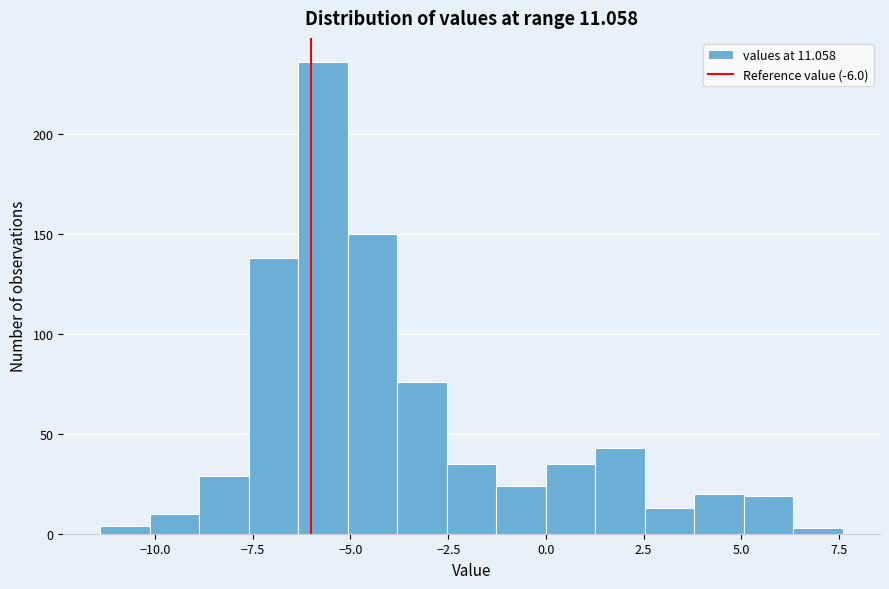

Read against the x-axis, roughly where is the centre of the tallest bar?

-5.5